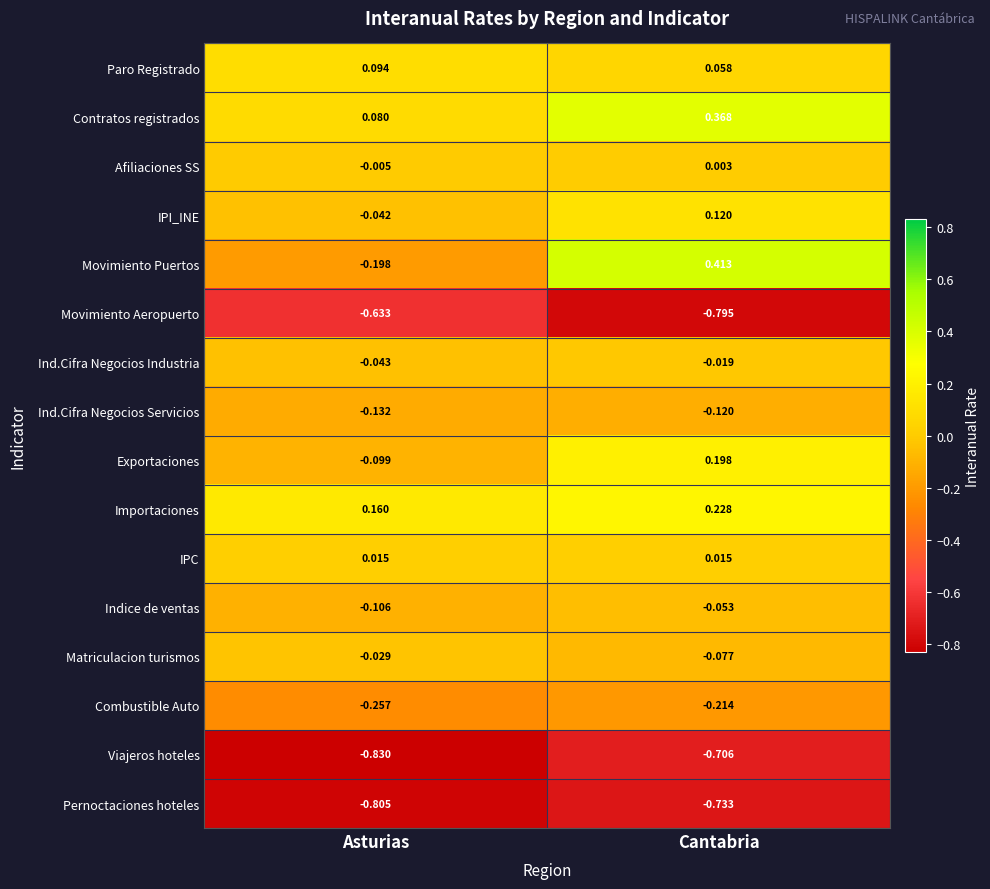

List the series in order of their peak value, highest first.

Movimiento Puertos, Contratos registrados, Importaciones, Exportaciones, IPI_INE, Paro Registrado, IPC, Afiliaciones SS, Ind.Cifra Negocios Industria, Matriculacion turismos, Indice de ventas, Ind.Cifra Negocios Servicios, Combustible Auto, Movimiento Aeropuerto, Viajeros hoteles, Pernoctaciones hoteles